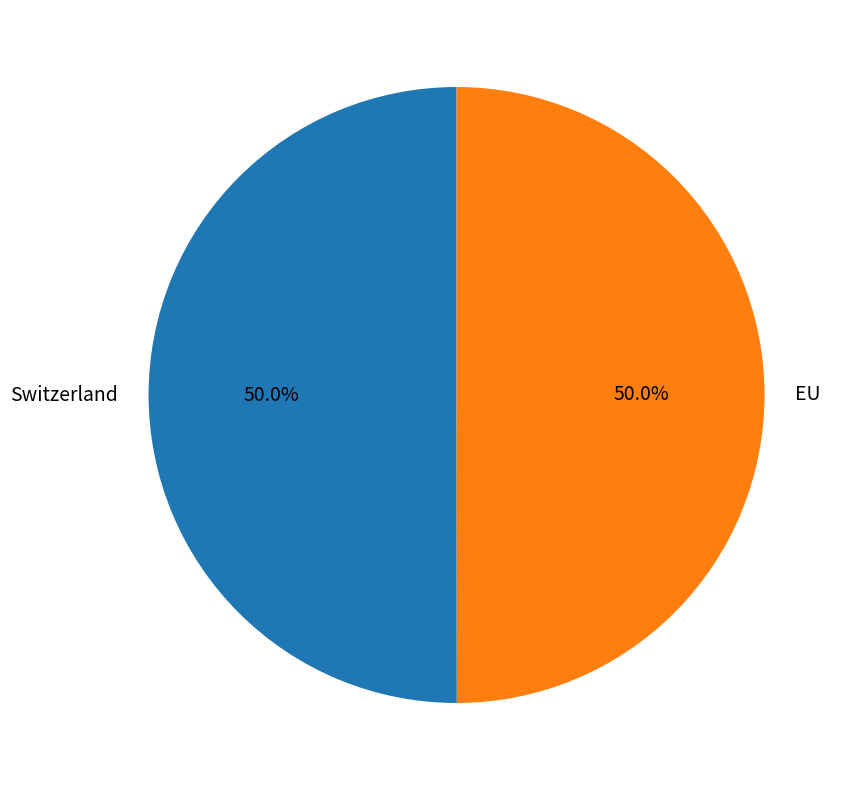

Count the number of slices in the pie.

2